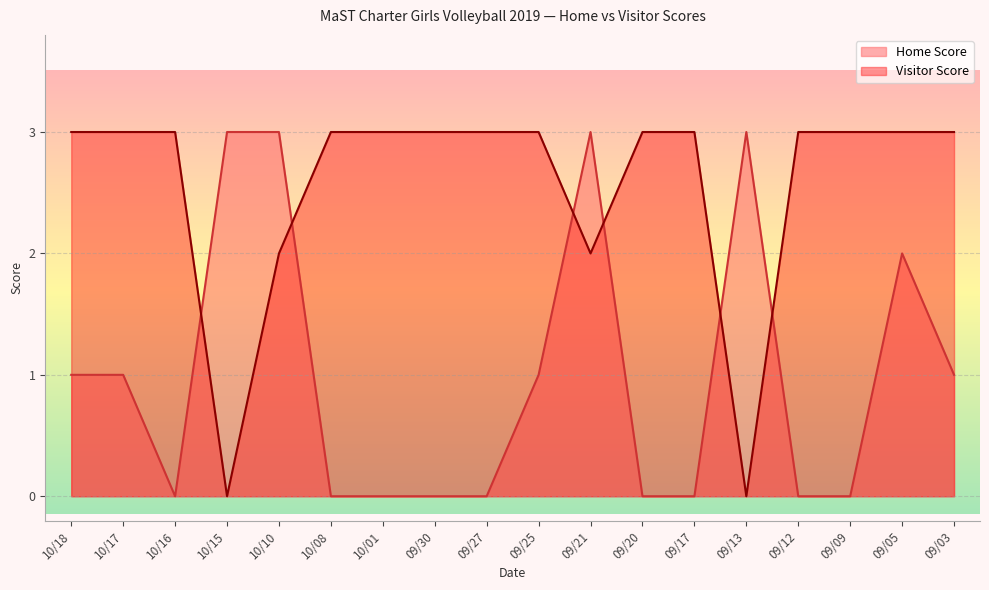

Where is Visitor Score nearest to the value 1?

10/15